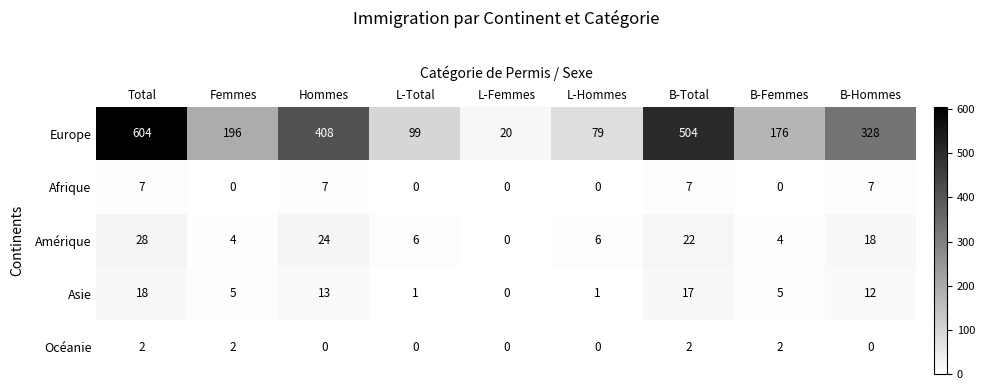

Is it true that Europe equals 20 at L-Femmes?

True